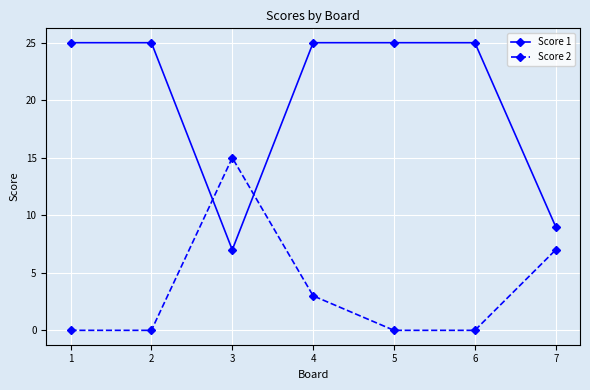

Count the Score 2 values in the range 0 to 7.

6